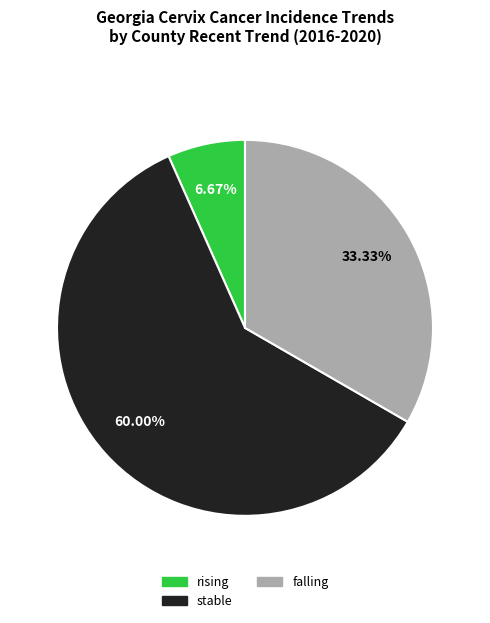

To the nearest percent, what percentage of the pie is falling?

33%